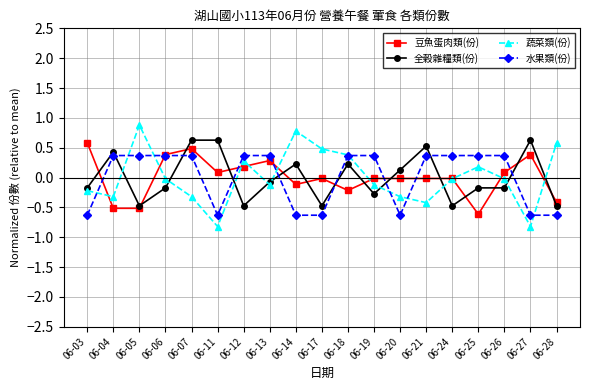

What is the spread (max minus min) of values at 06-12?

0.8